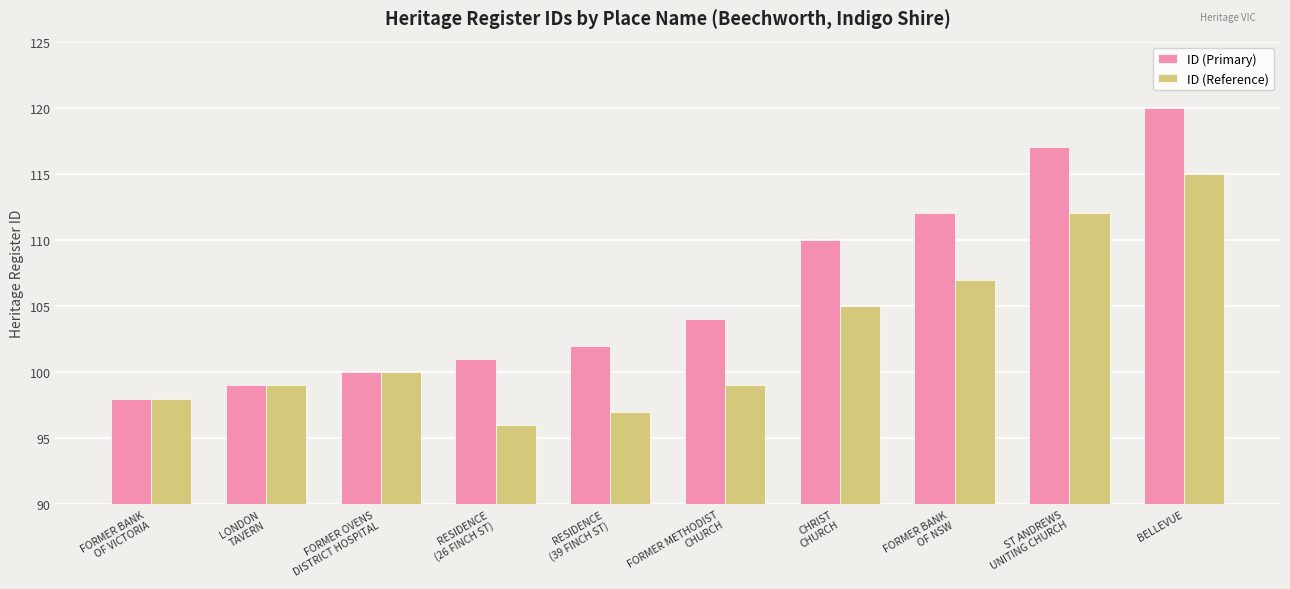

What is the sum of all ID (Primary) values?

1063